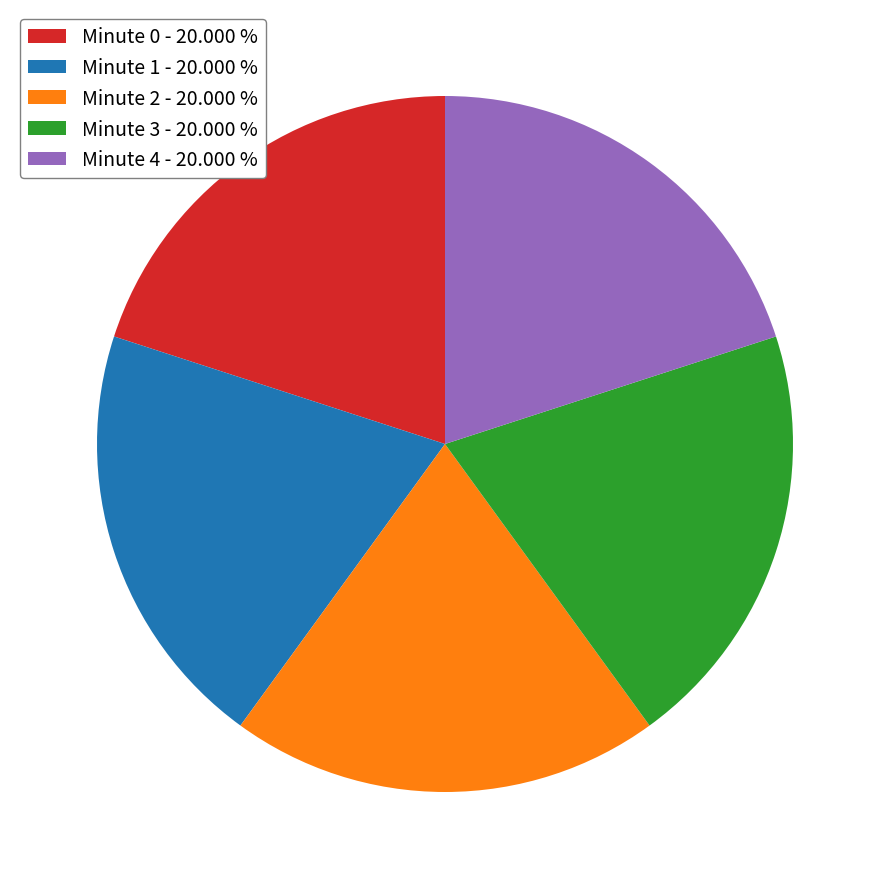

Approximately how many times larger is the value at Minute 0 - 20.000 % compared to Minute 2 - 20.000 %?

1.0